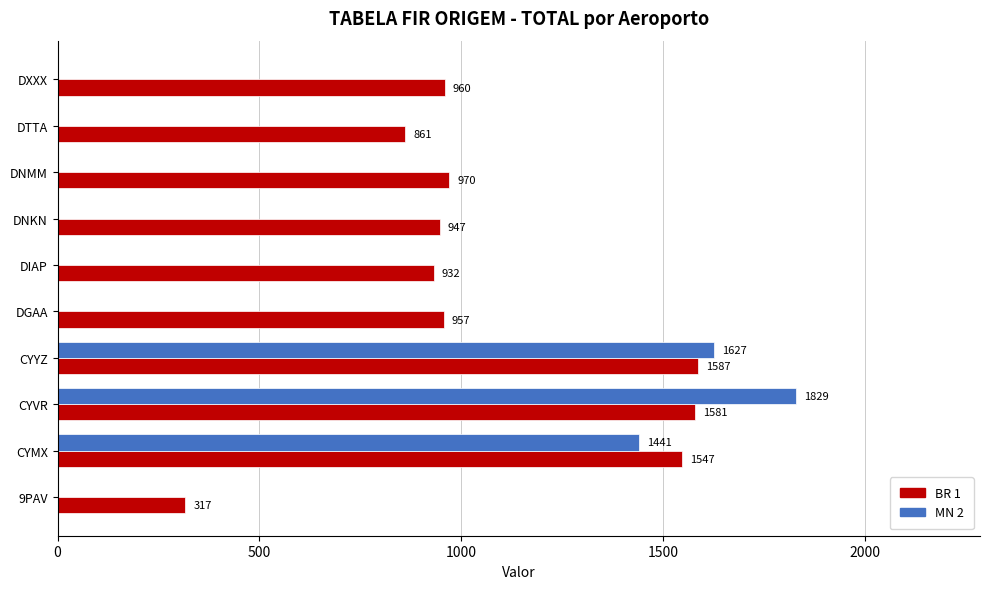

Is the value of MN 2 at DIAP greater than the value of BR 1 at DGAA?

No